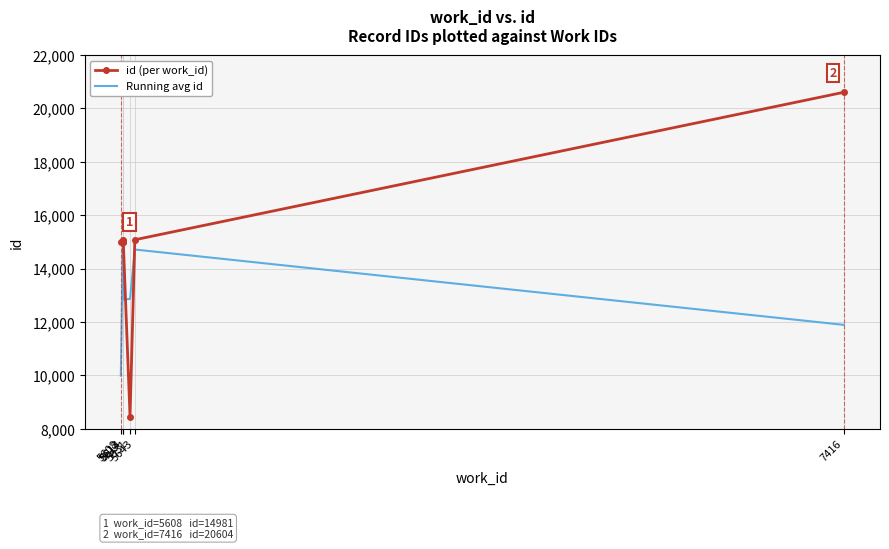

Count the number of categories in the chart.

10